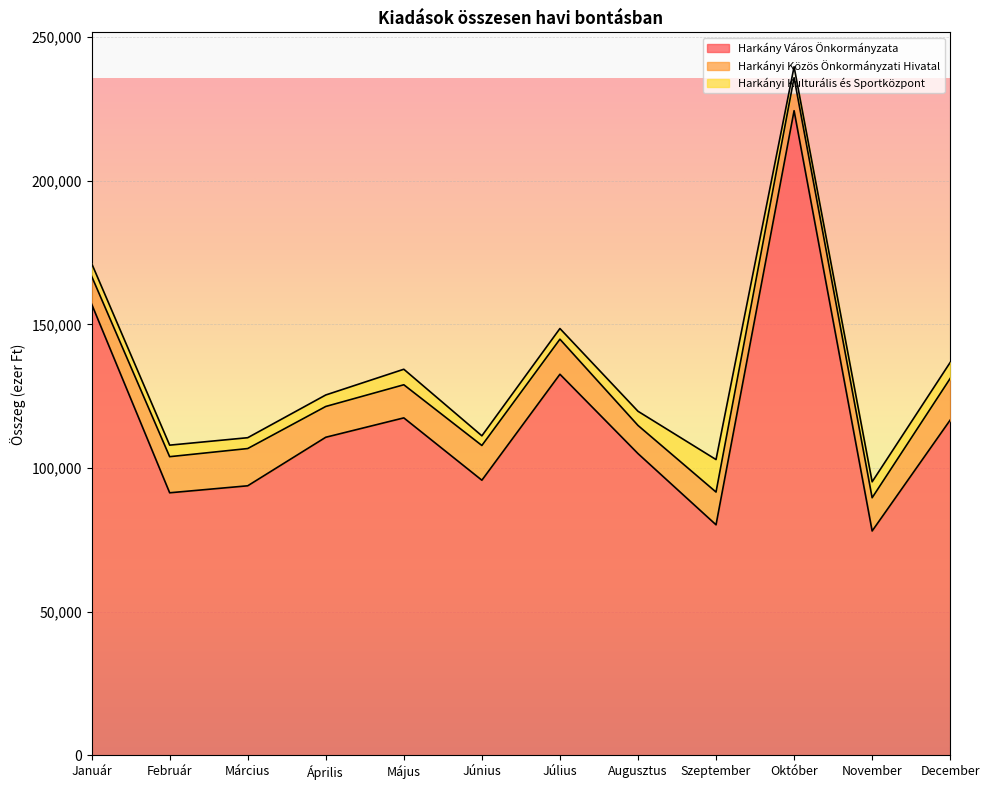

Reading left to right, what are all the values shown in this chart?

Harkány Város Önkormányzata: 157062	91369	93803	110698	117438	95745	132624	105011	80228	224354	78075	116693
Harkányi Közös Önkormányzati Hivatal: 9688	12565	12964	10714	11528	12089	12199	9802	11398	11497	11565	14476
Harkányi Kulturális és Sportközpont: 4451	4015	3774	4003	5399	3363	3714	4929	11308	3793	5545	5578